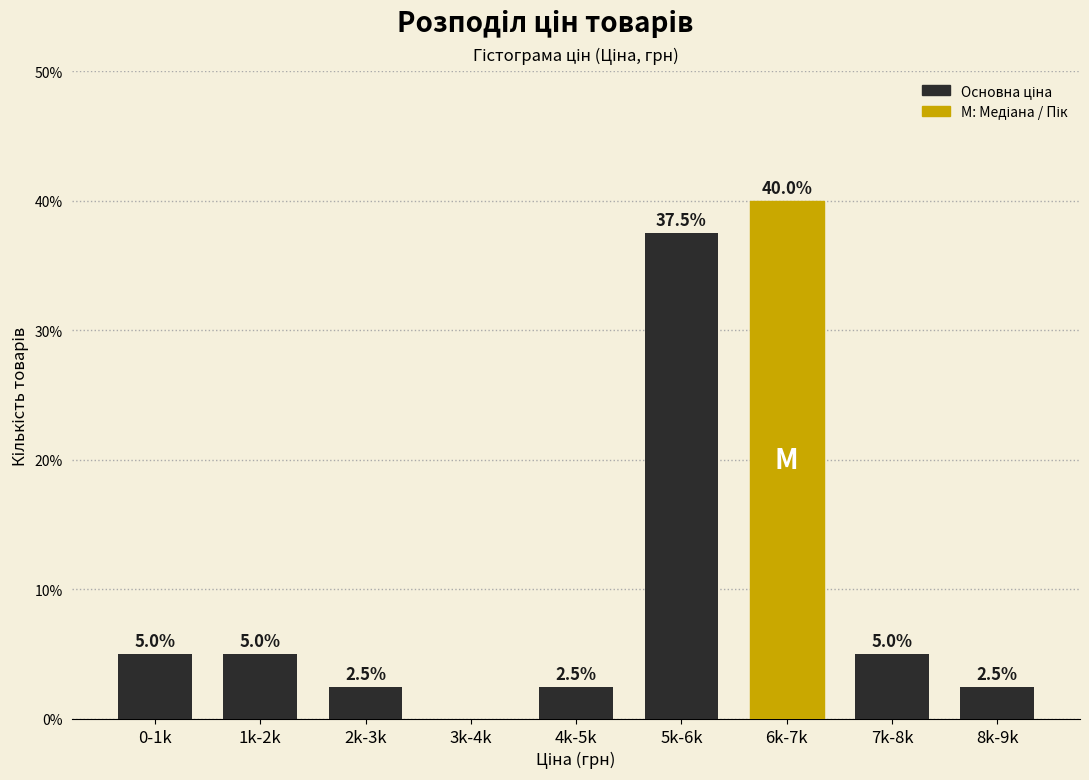

Reading left to right, transcribe all the data shown in this chart.

0-1k=5.0	1k-2k=5.0	2k-3k=2.5	3k-4k=0.0	4k-5k=2.5	5k-6k=37.5	6k-7k=40.0	7k-8k=5.0	8k-9k=2.5